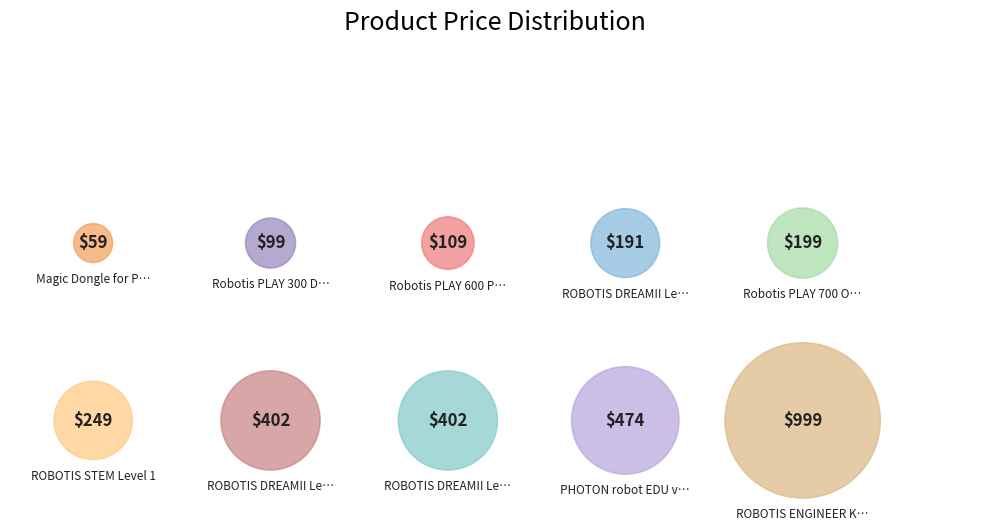

What percentage do ROBOTIS DREAMII Level 3 Kit and ROBOTIS STEM Level 1 together represent?

13.8%